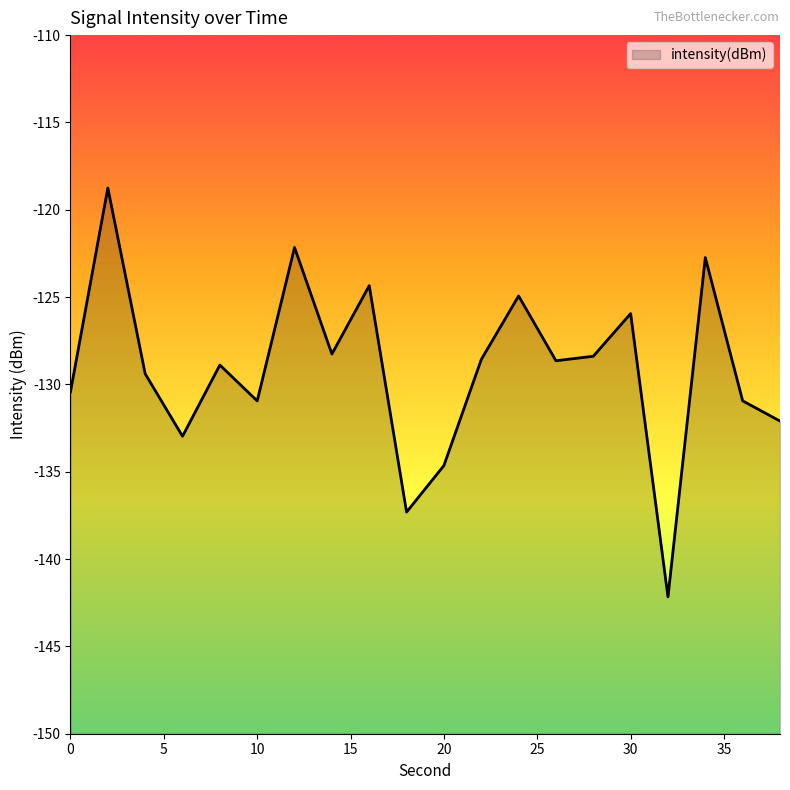

What is the value of the 13th point from the left?

-124.9